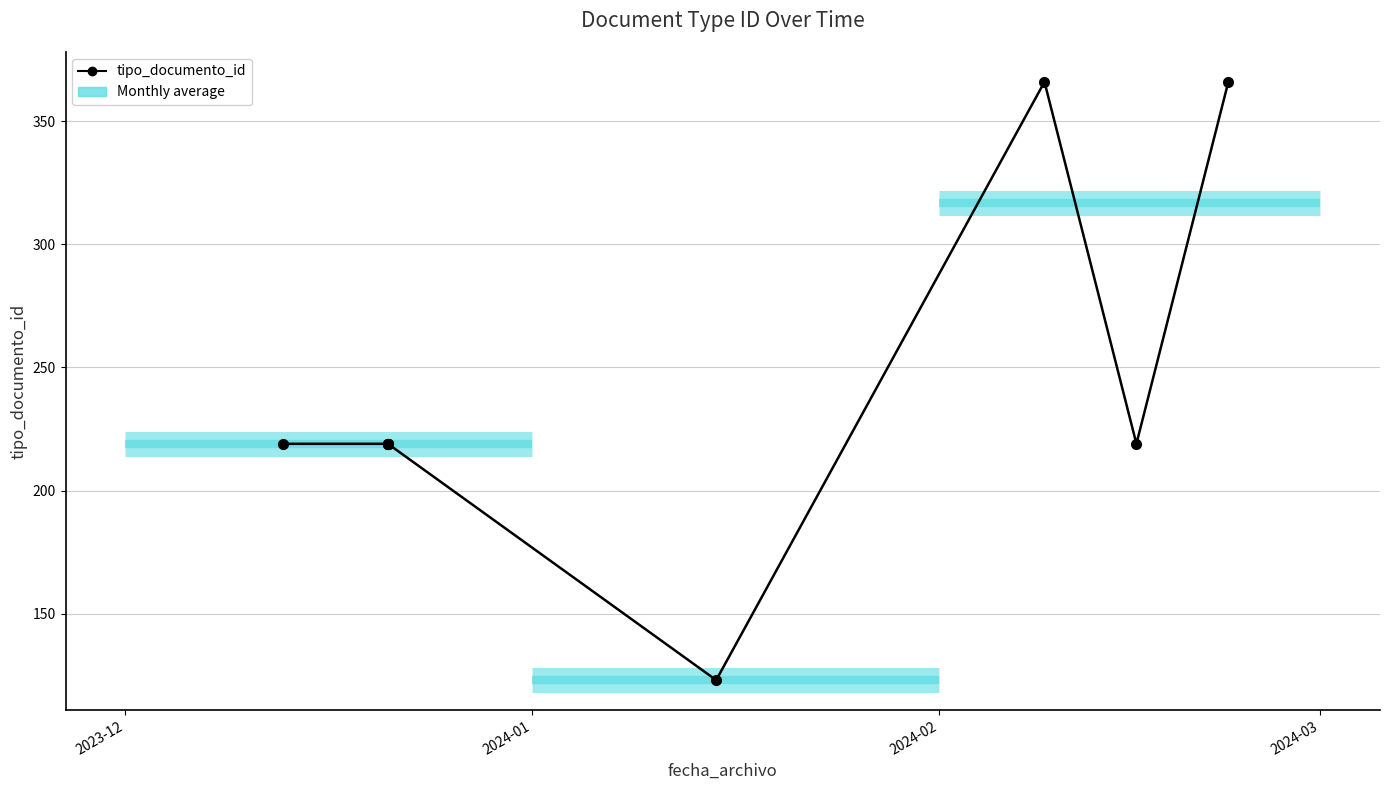

What is the minimum value shown in the chart?

123